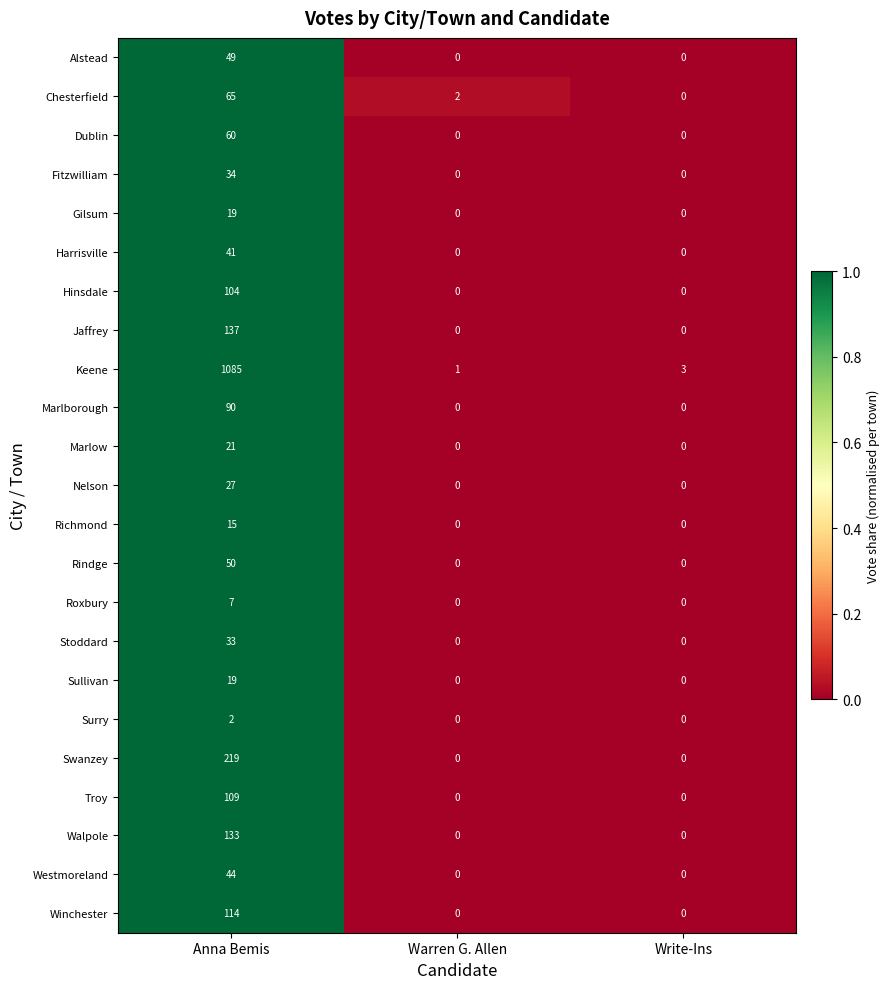

What is the approximate value of Rindge at Anna Bemis, to the nearest 5?

50